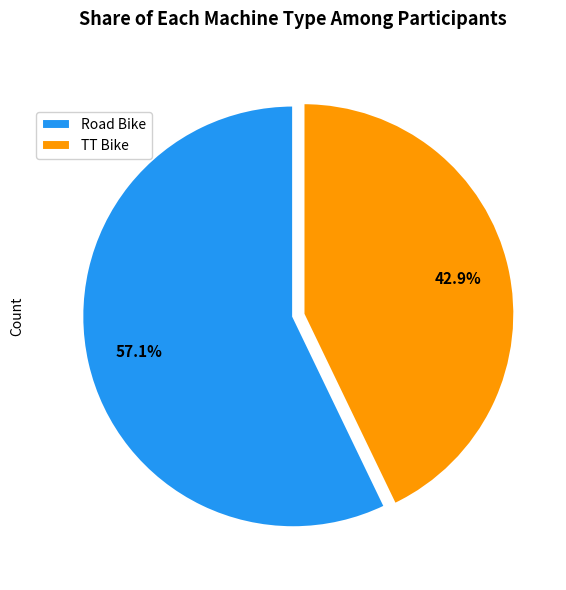

Which category has the smallest portion of the pie?

TT Bike